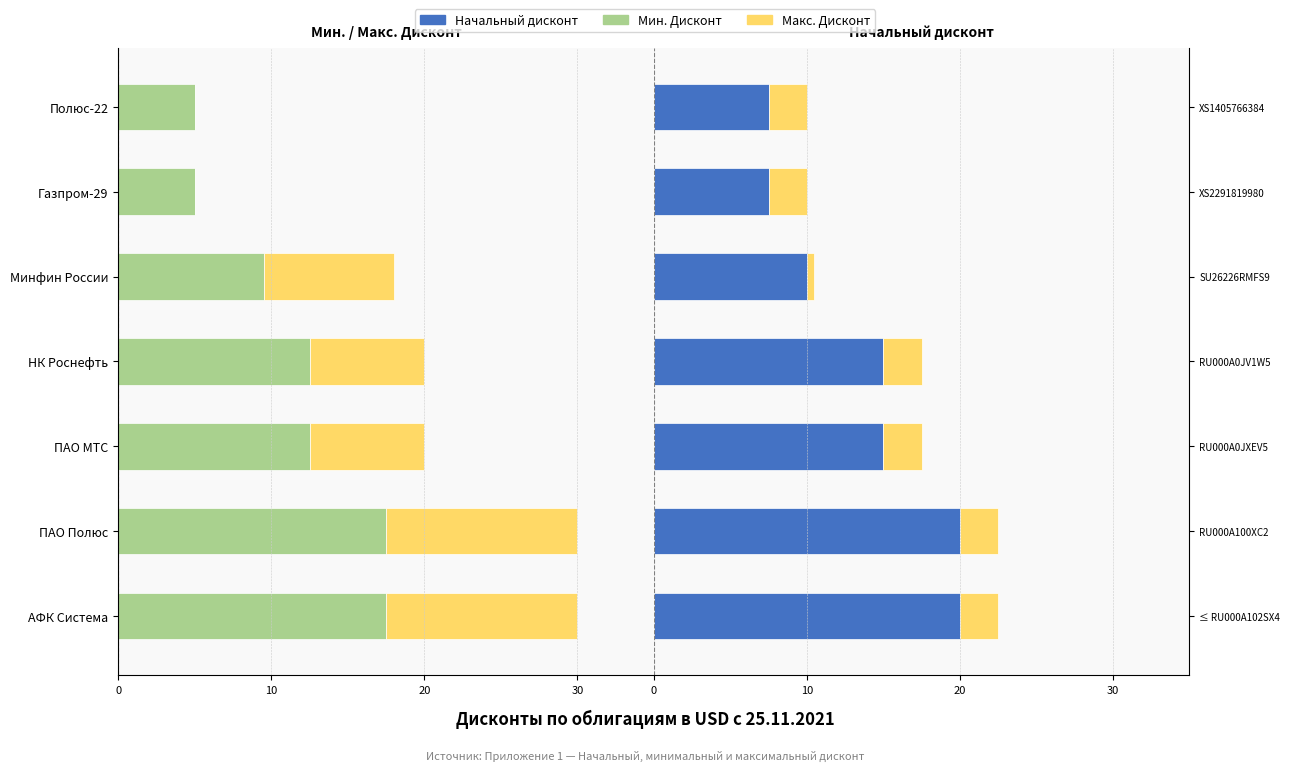

True or false: Макс. Дисконт has a value of 3.9 at RU000A100XC2.

False